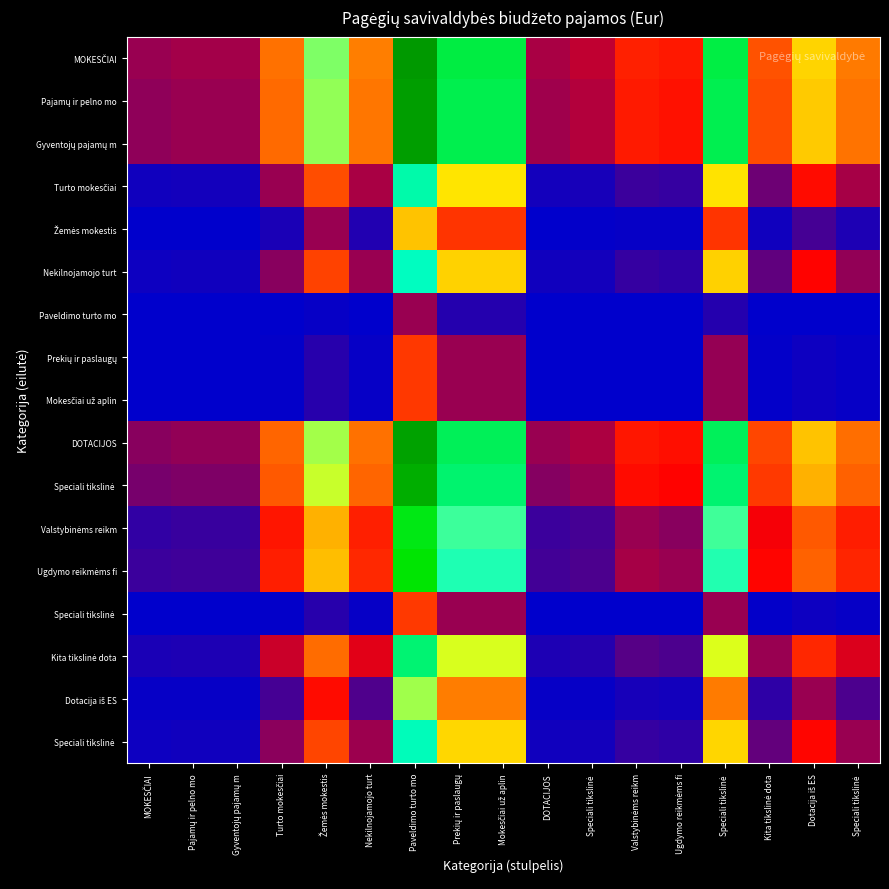

What is the total value across all series at Gyventojų pajamų m?

4.4